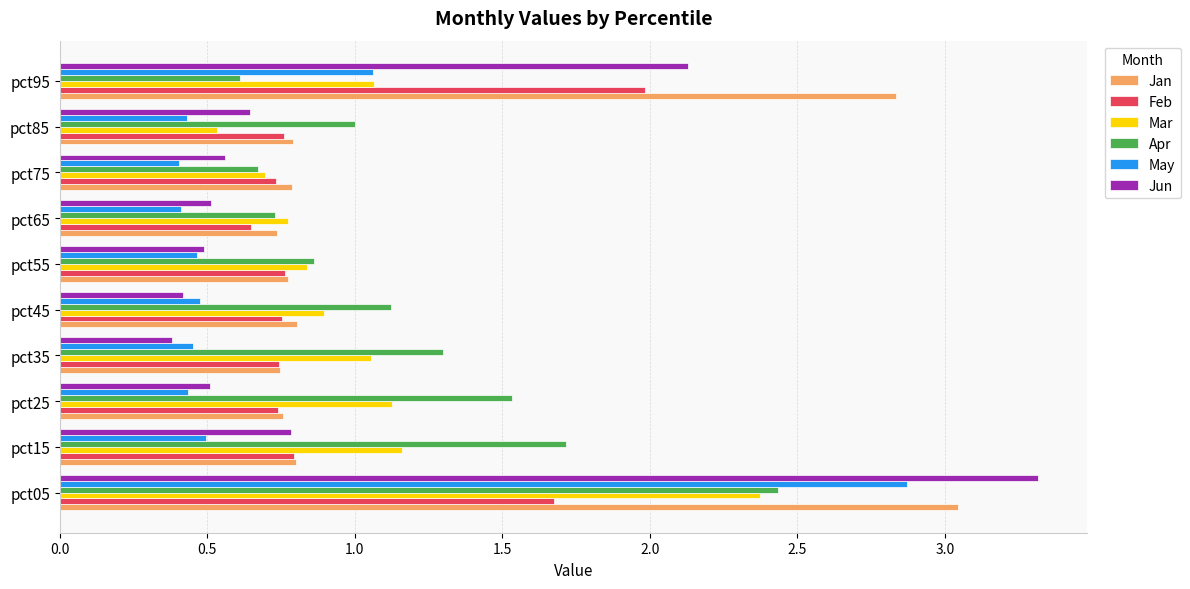

What is the approximate value of Jun at pct35?

0.4